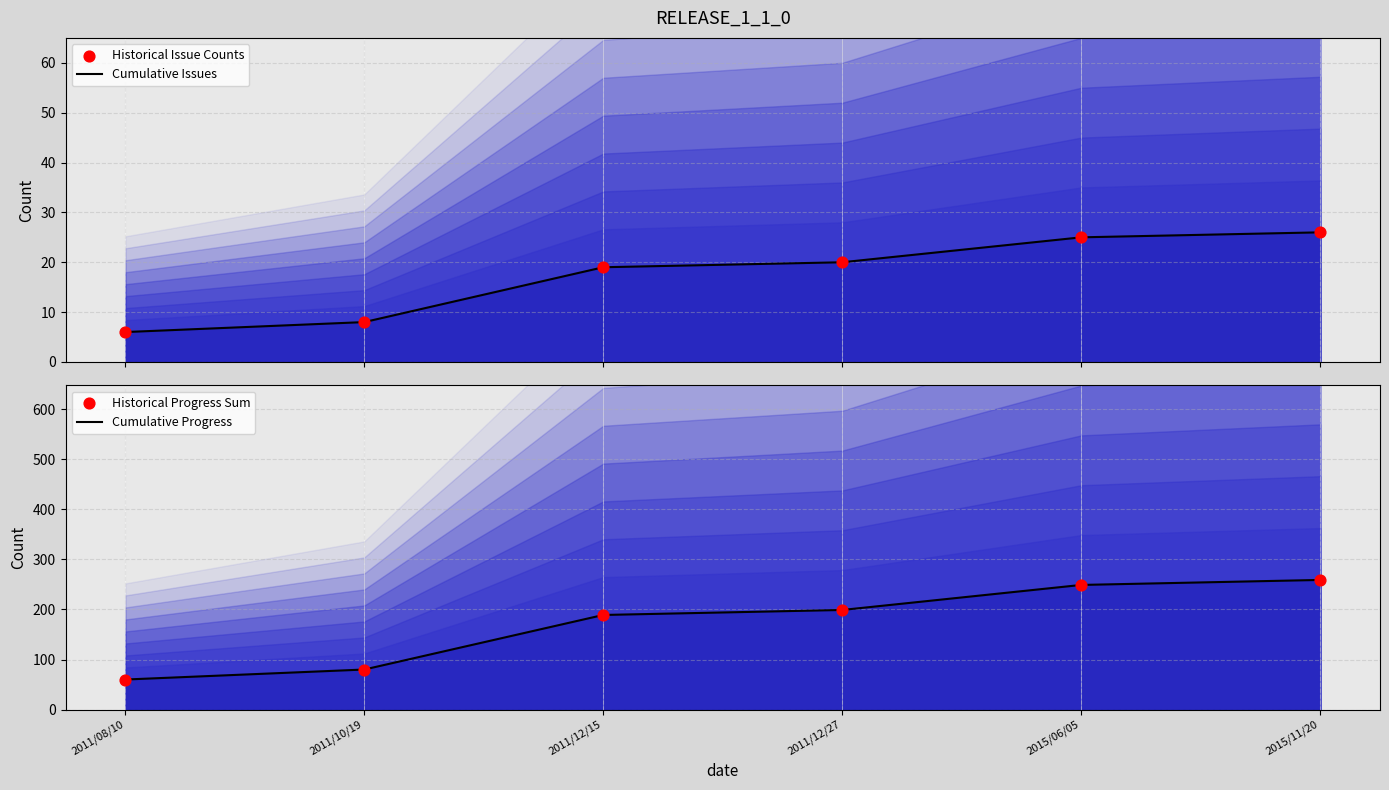

Which series has the widest spread of Y values?

Cumulative Progress